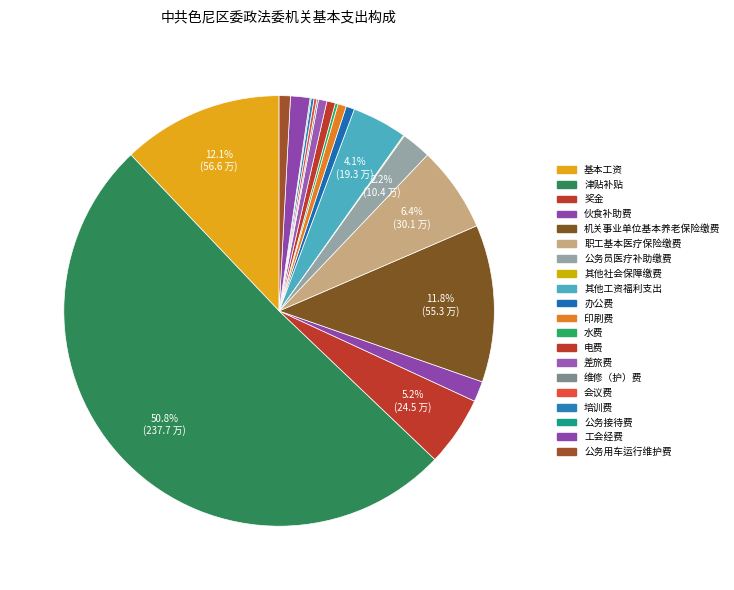

What percentage do 印刷费 and 水费 together represent?

0.8%